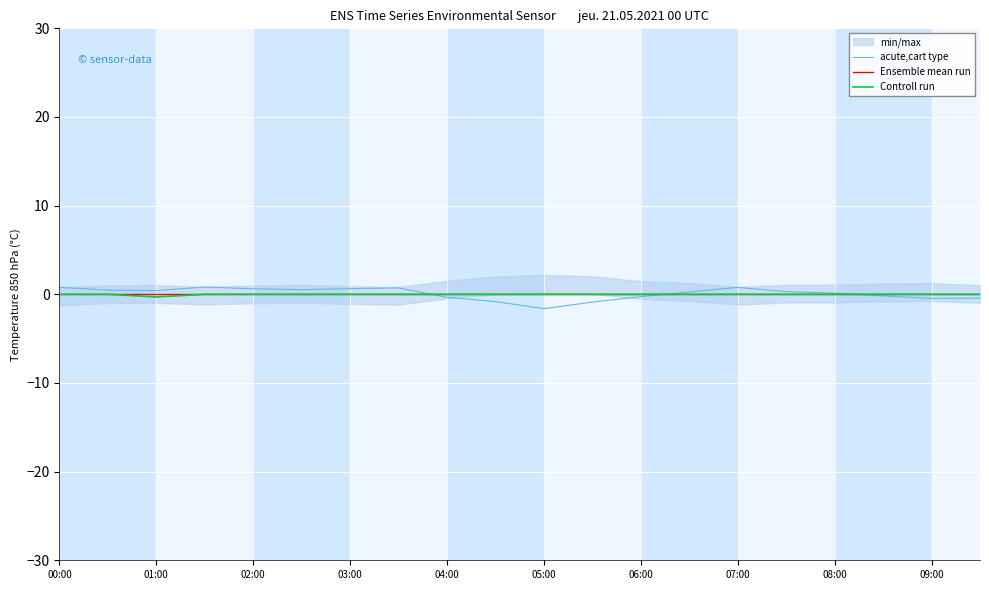

True or false: Controll run has a value of 0.0 at 09:00.

True